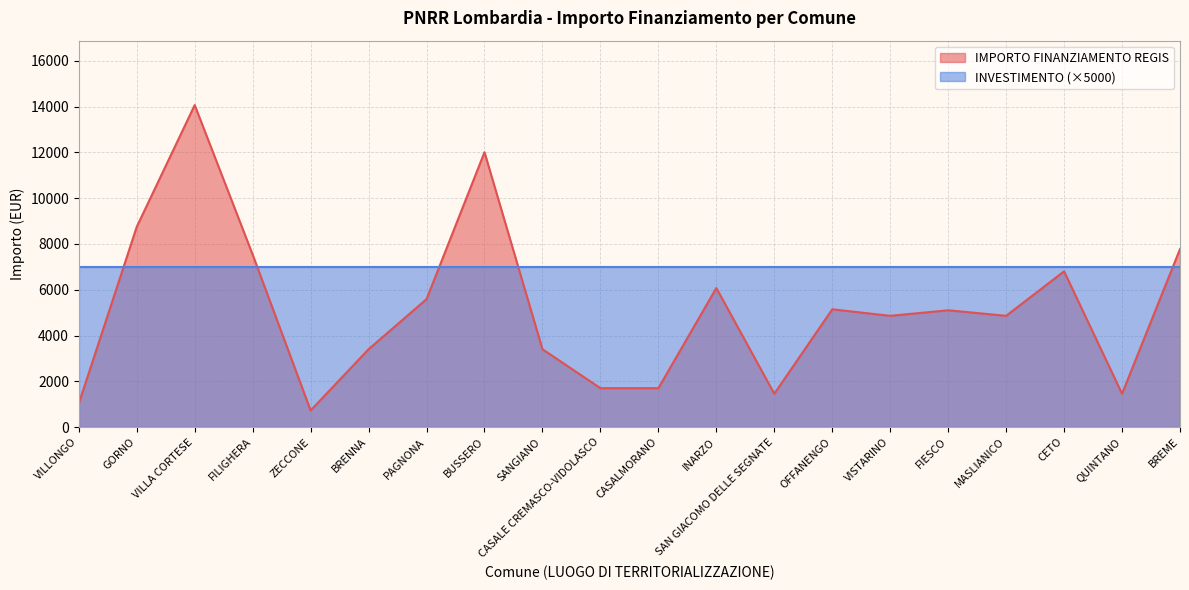

Where is the first local minimum?

ZECCONE